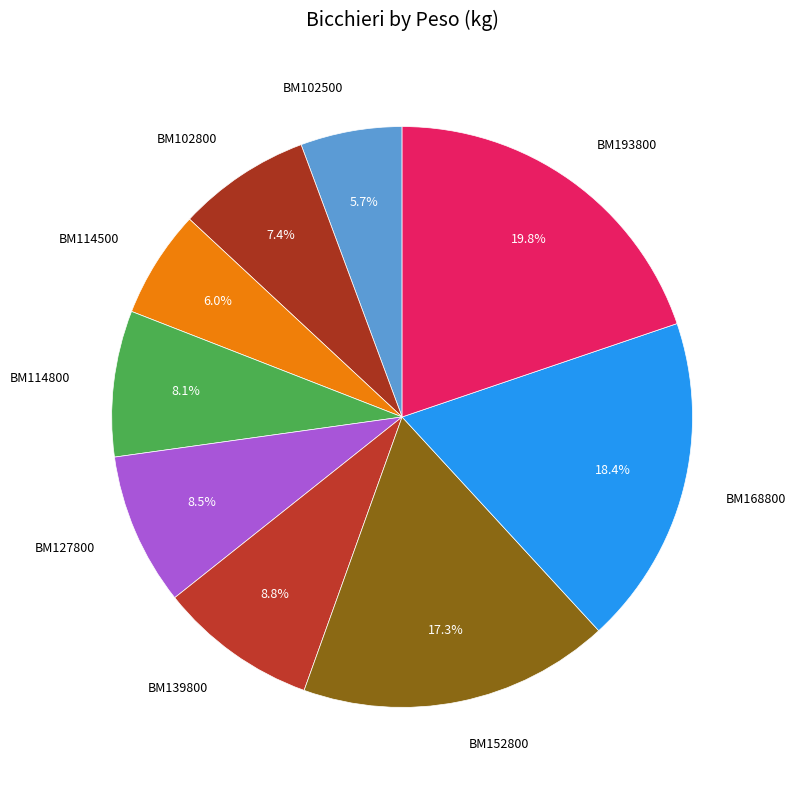

To the nearest percent, what portion does BM114800 represent?

8%